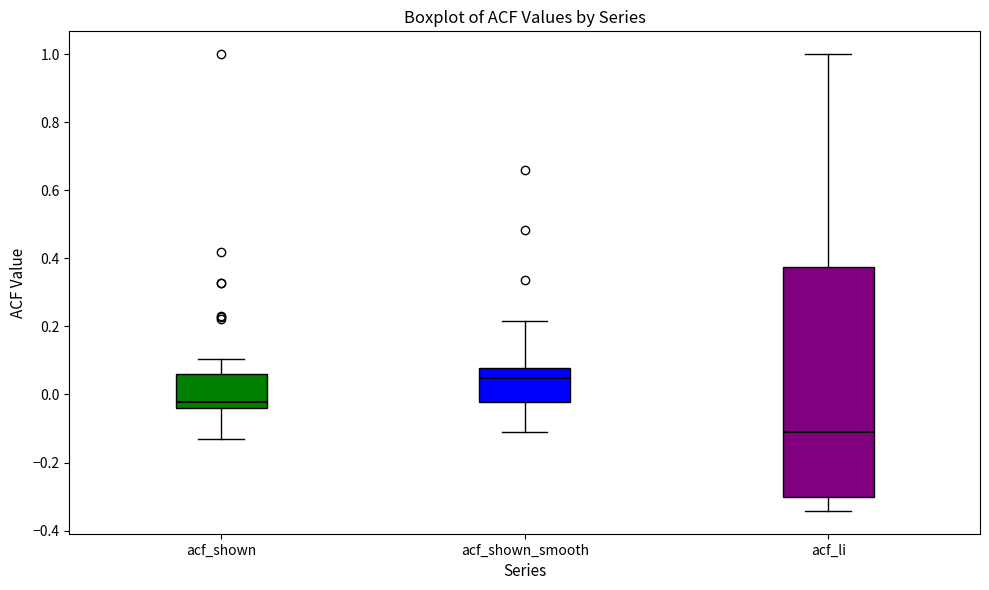

Which box has the highest median line?

acf_shown_smooth